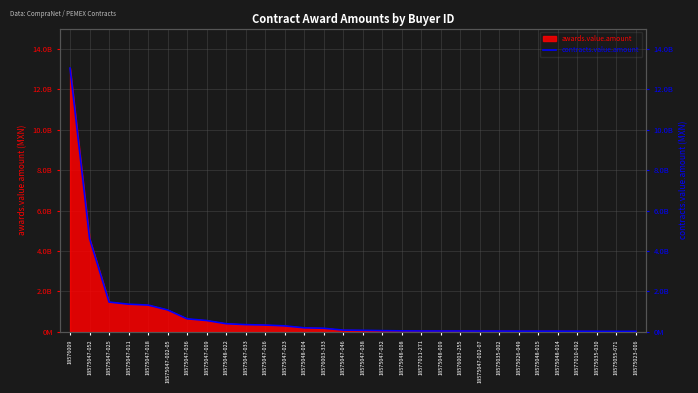

At which category does the chart reach its peak across all series?

18576009